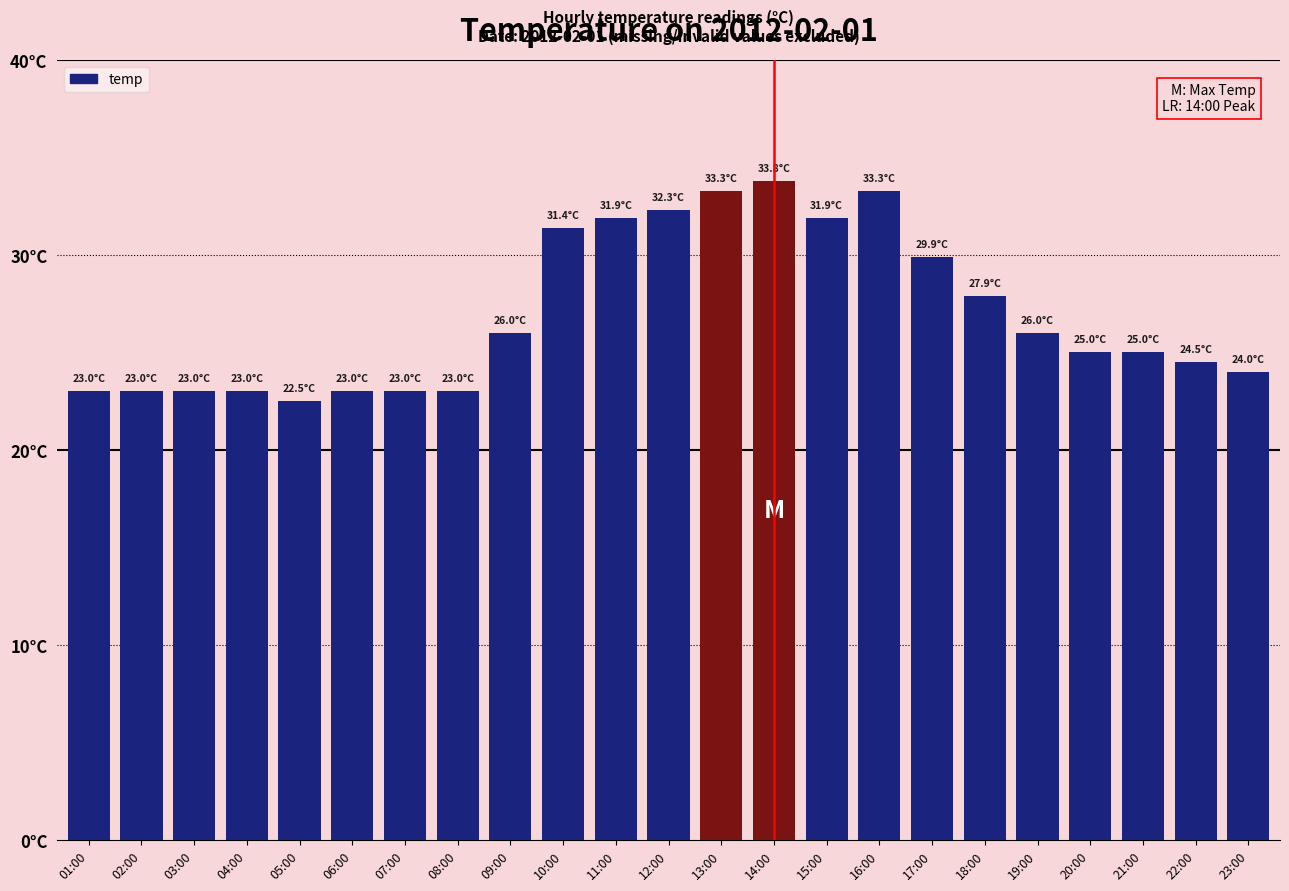

Count the number of values greater than 25.

11